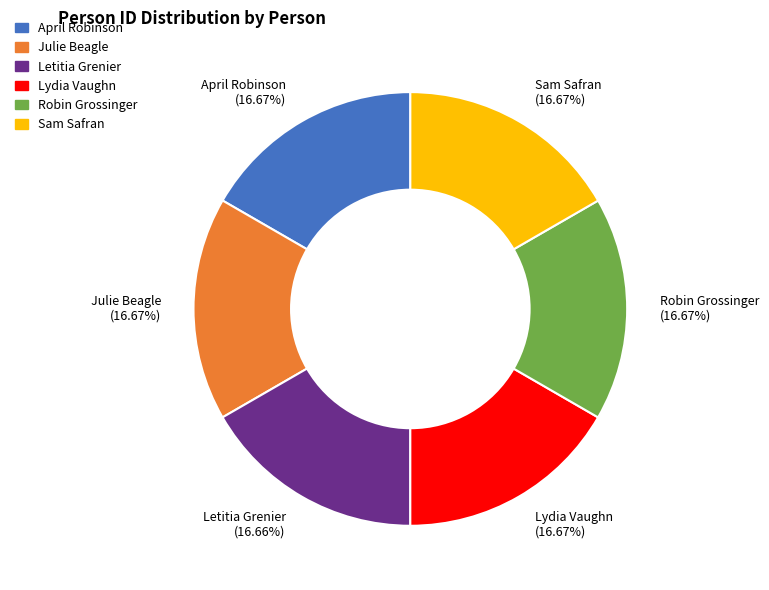

True or false: Lydia Vaughn accounts for 22% of the total.

False